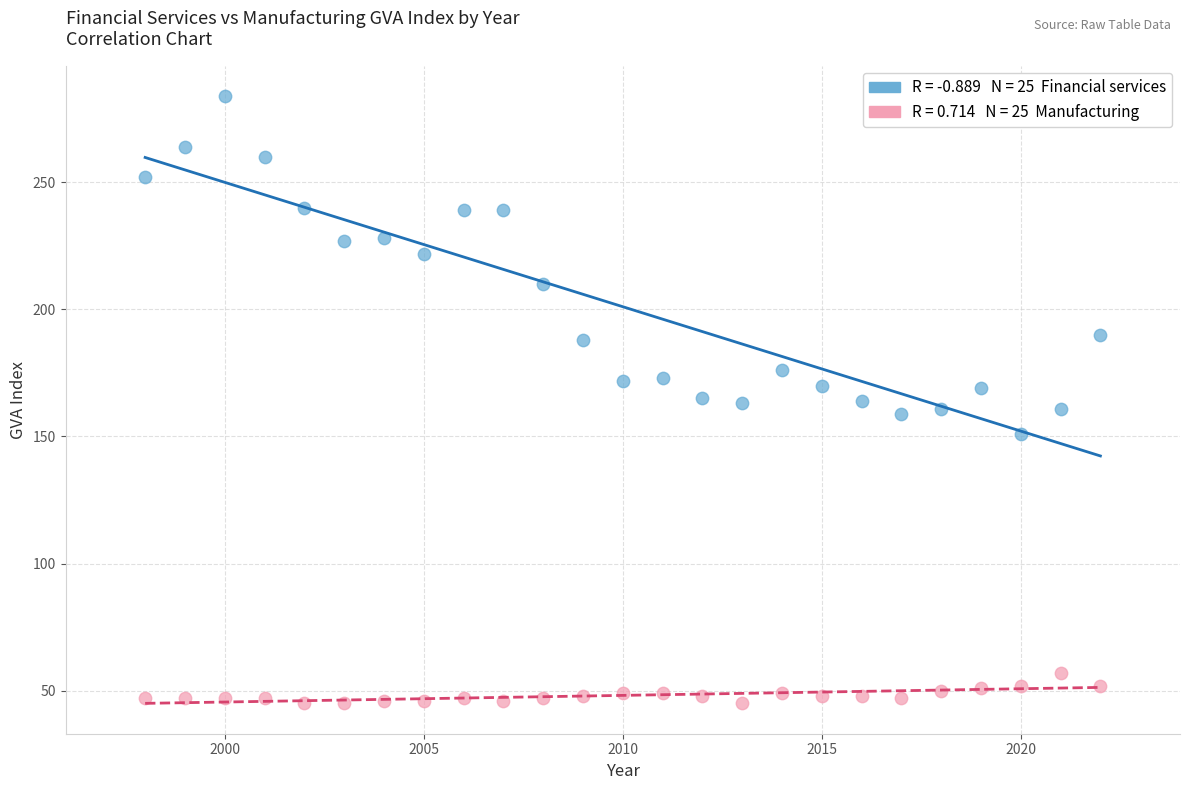

Across all data points, what is the range of X values (max minus min)?

24